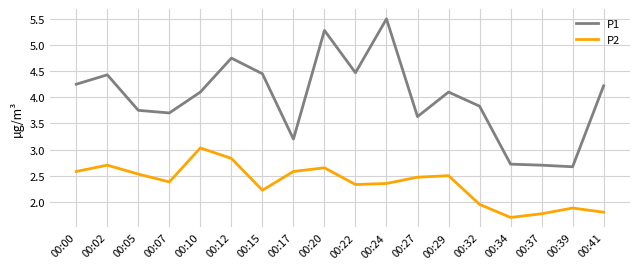

At which label does P2 first exceed 2?

00:00